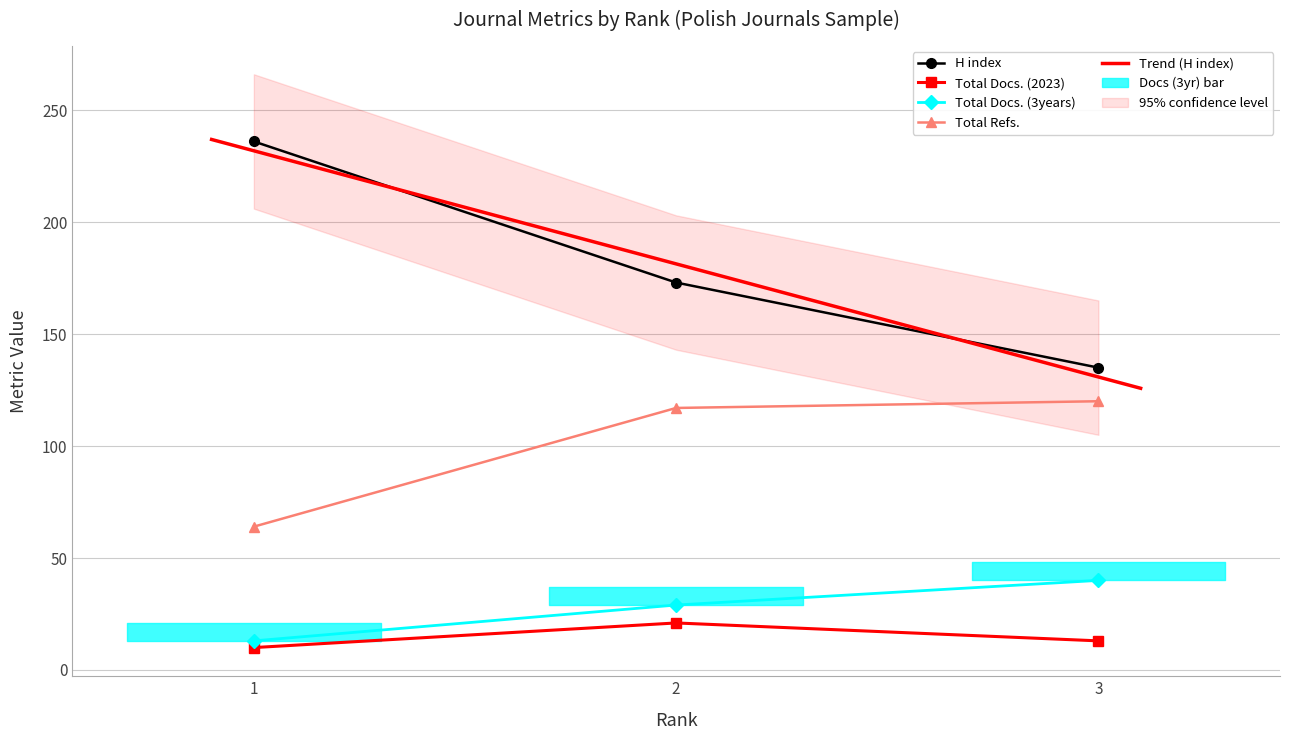

List the series in order of their peak value, lowest first.

Total Docs. (2023), Total Docs. (3years), Total Refs., H index